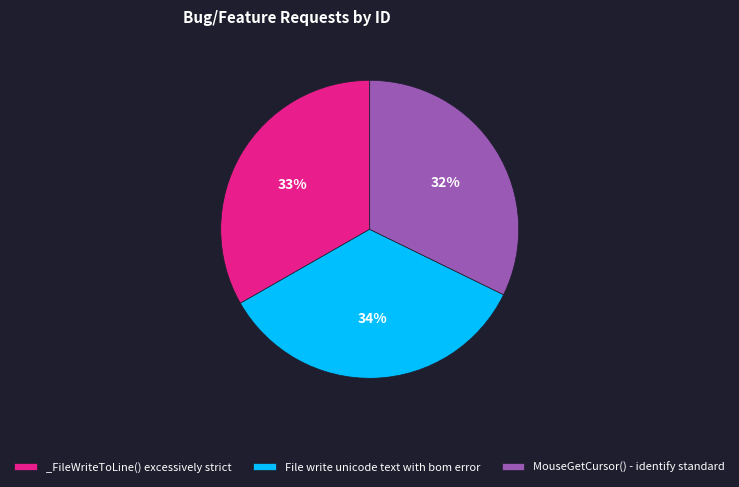

Is there a majority slice in this chart?

No